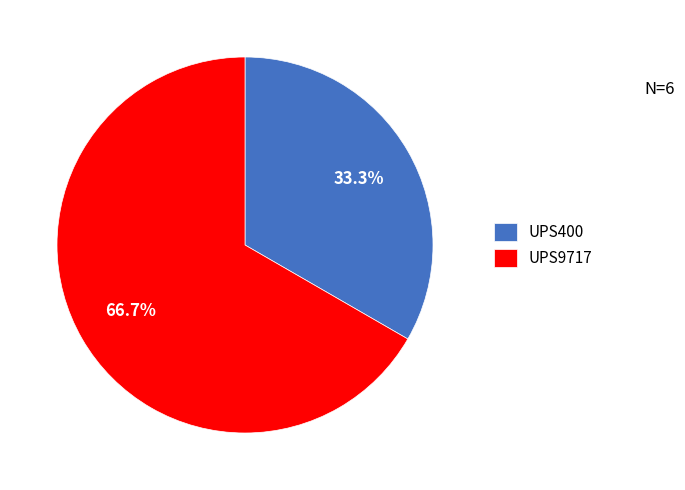

True or false: UPS9717 accounts for 61% of the total.

False